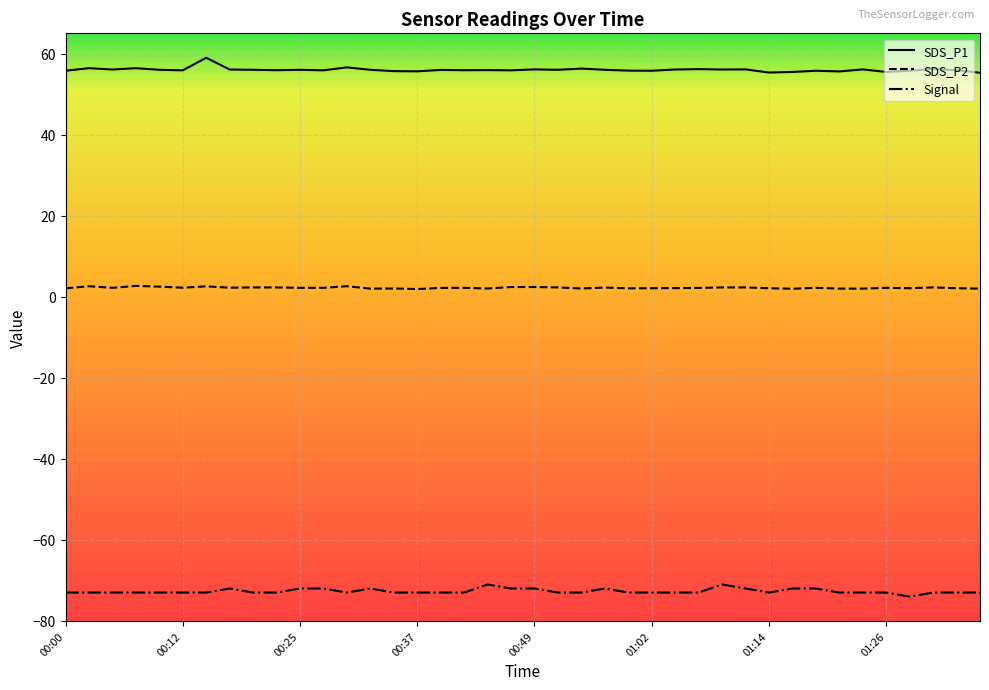

What is the average value of the SDS_P1 series?

56.0